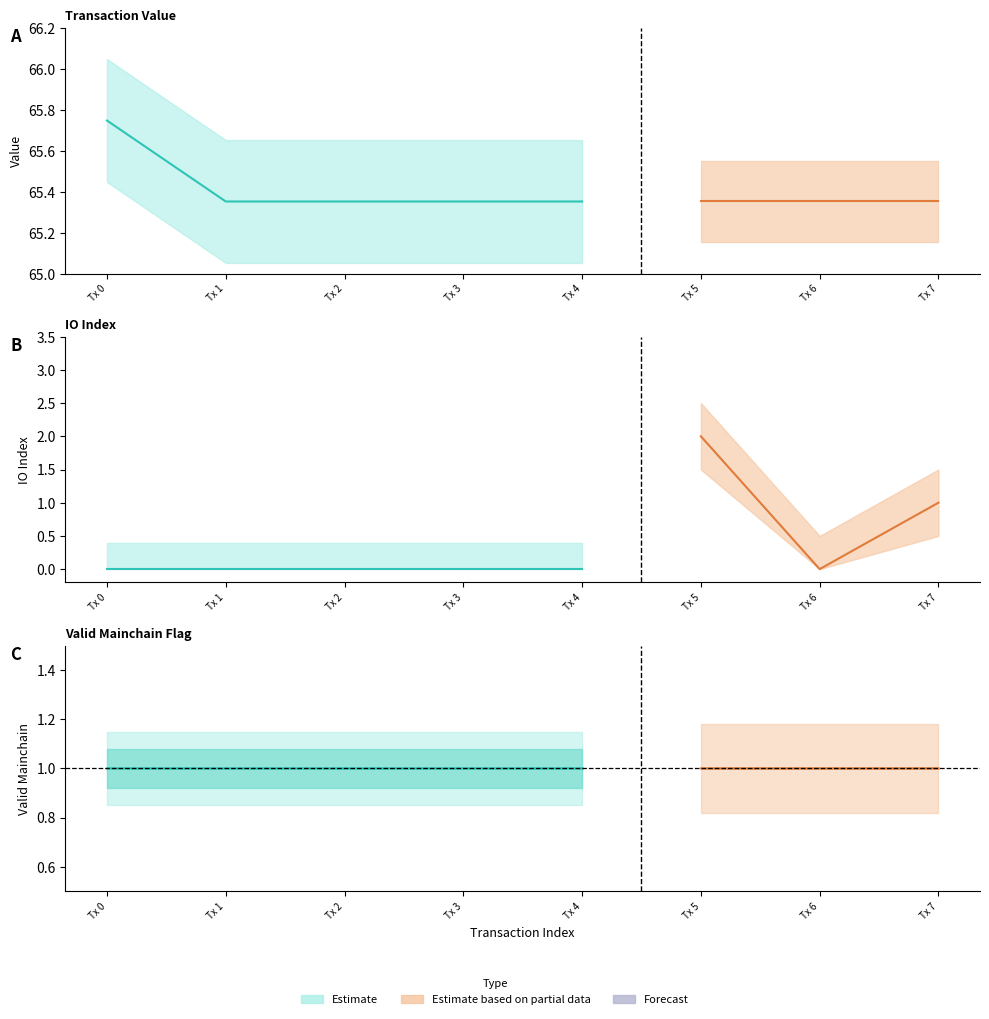

True or false: value and valid_mainchain cross at least once.

False